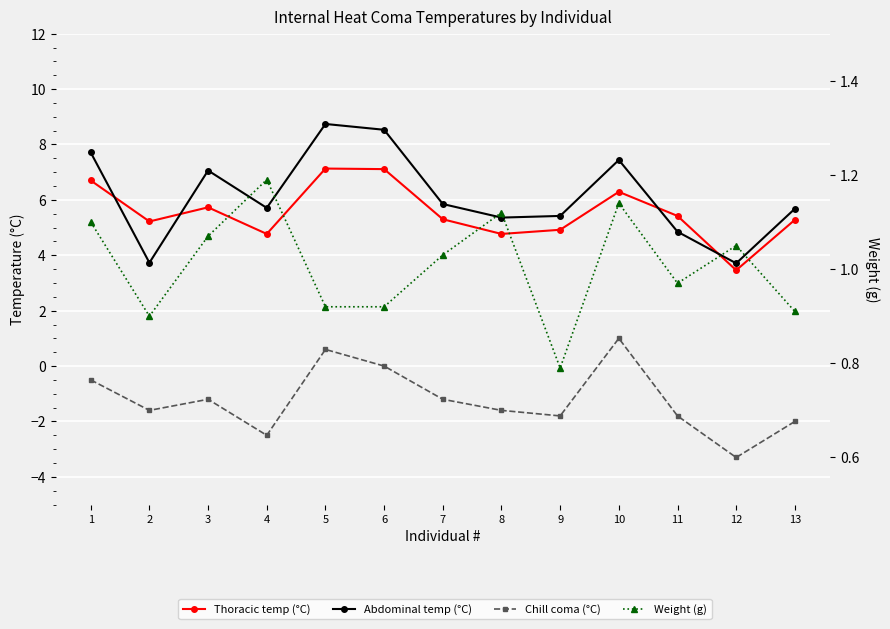

Reading right to left, list all the values displayed in this chart.

Thoracic temp (°C): 13=5.3	12=3.5	11=5.4	10=6.3	9=4.9	8=4.8	7=5.3	6=7.1	5=7.1	4=4.8	3=5.7	2=5.2	1=6.7
Abdominal temp (°C): 13=5.7	12=3.7	11=4.8	10=7.4	9=5.4	8=5.4	7=5.8	6=8.5	5=8.7	4=5.7	3=7.1	2=3.7	1=7.7
Chill coma (°C): 13=-2.0	12=-3.3	11=-1.8	10=1.0	9=-1.8	8=-1.6	7=-1.2	6=0.0	5=0.6	4=-2.5	3=-1.2	2=-1.6	1=-0.5
Weight (g): 13=0.9	12=1.1	11=1.0	10=1.1	9=0.8	8=1.1	7=1.0	6=0.9	5=0.9	4=1.2	3=1.1	2=0.9	1=1.1